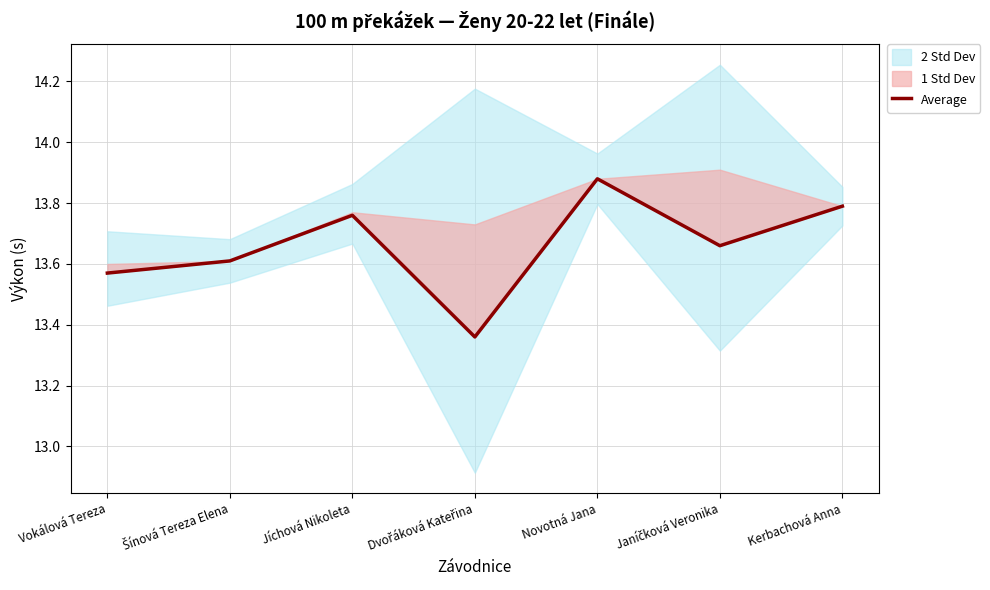

Which category has the highest value across all series?

Novotná Jana